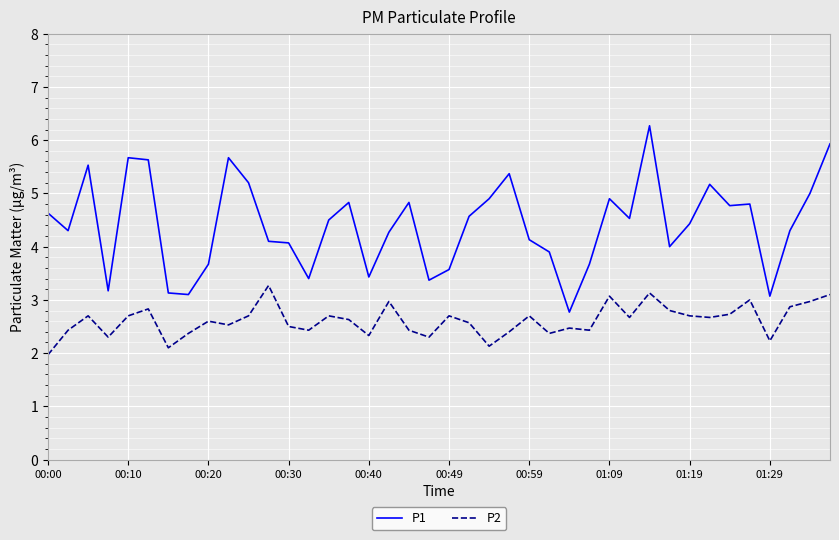

What is the lowest value of the P2 series?

2.0